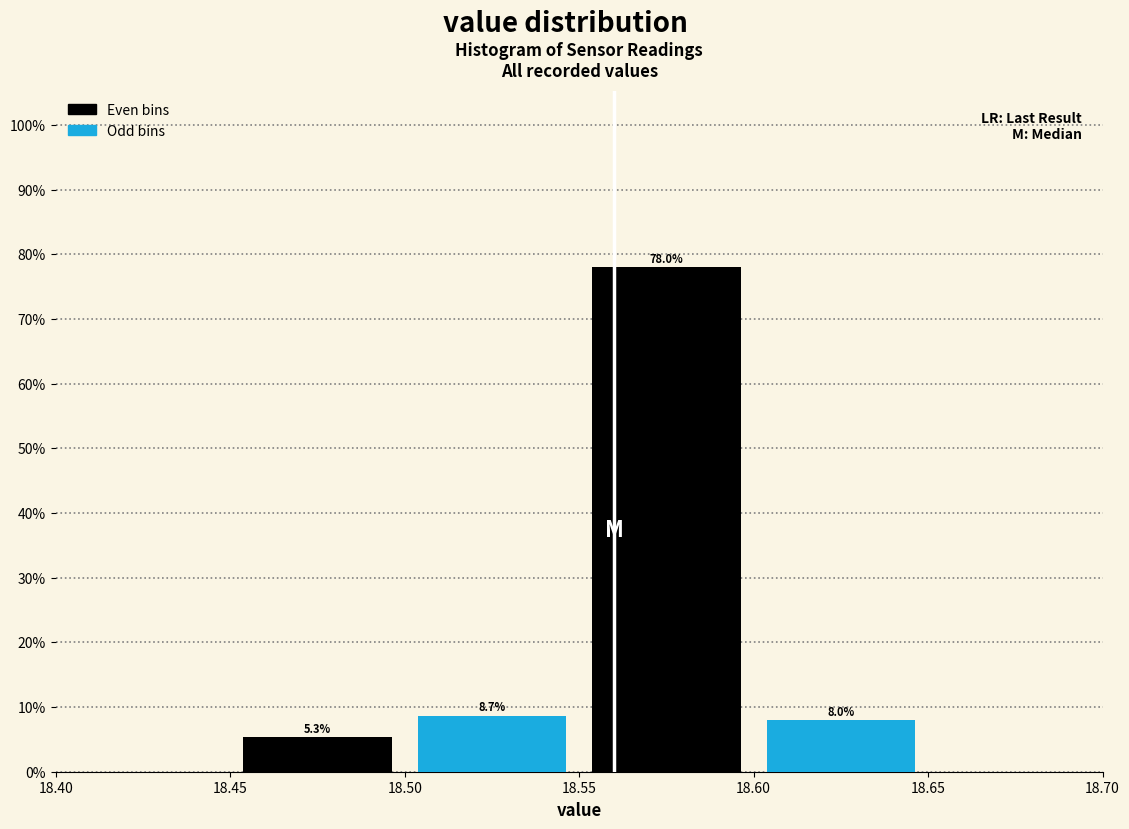

At which category is the sum across all series the highest?

18.60